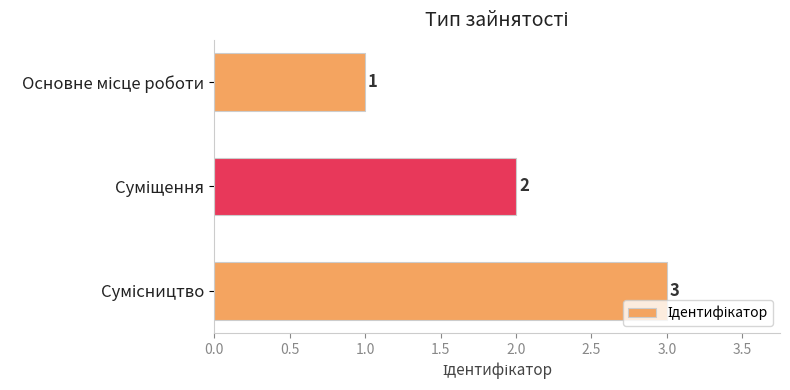

What is the sum of all values?

6